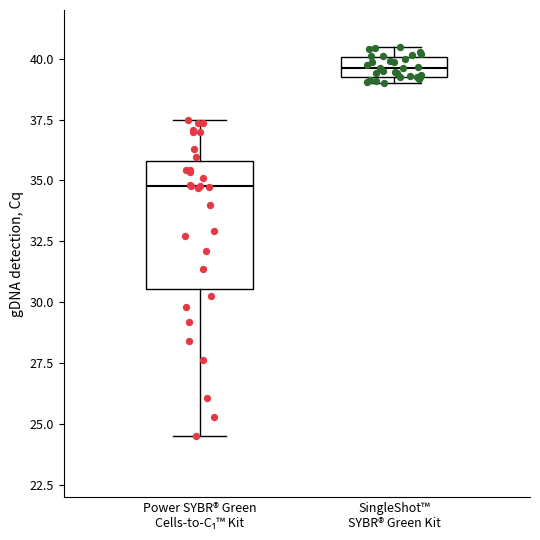

Reading left to right, read every box against the y-axis: the position of its median line, the range the box covers, and the ends of its whiskers. The values are not printed on the chart, so give them approximately, as read against the axis.

Power SYBR® Green Cells-to-C₁™ Kit: median 35.0, box 30.5 to 36.0, whiskers 24.5 to 37.5
SingleShot™ SYBR® Green Kit: median 39.5 (inside the box), box 39.5 to 40.0, whiskers 39.0 to 40.5